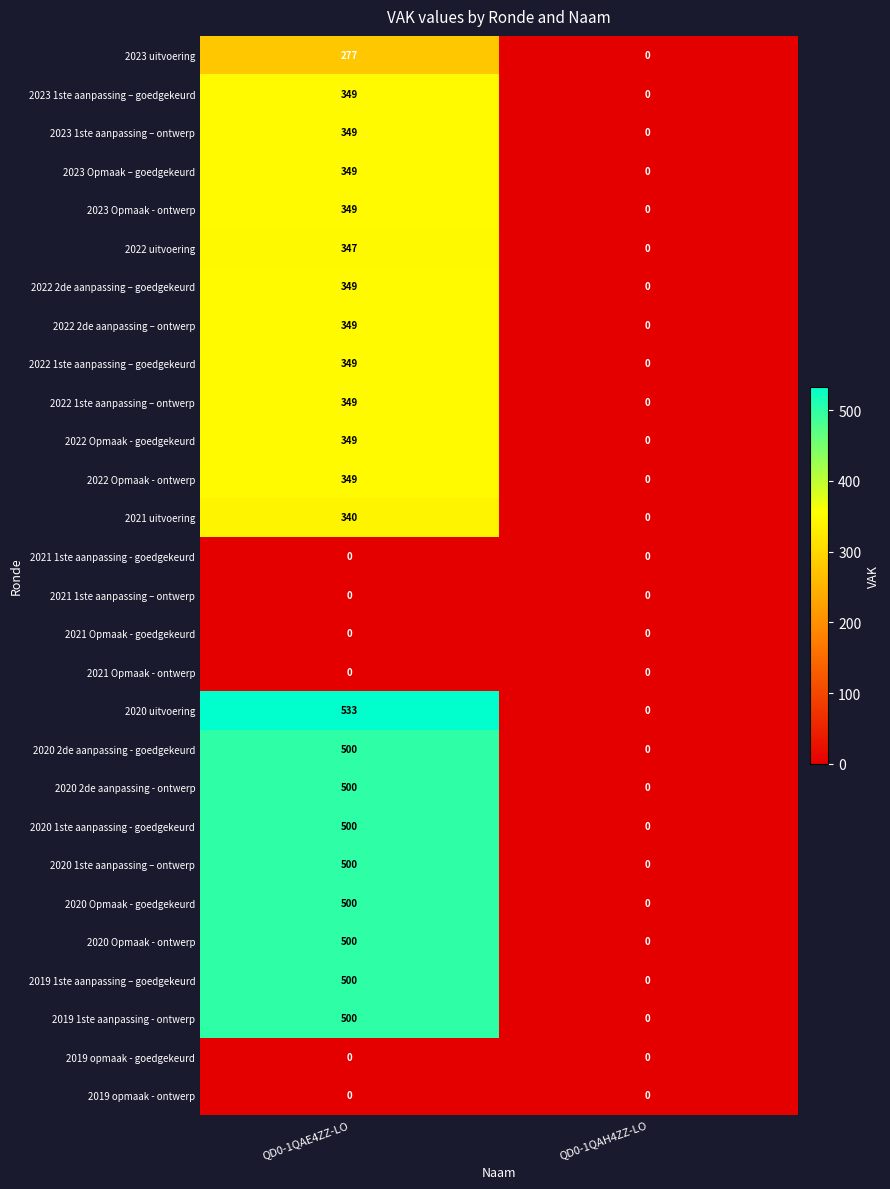

What is the difference between the 2023 Opmaak – goedgekeurd values at QD0-1QAH4ZZ-LO and QD0-1QAE4ZZ-LO?

349